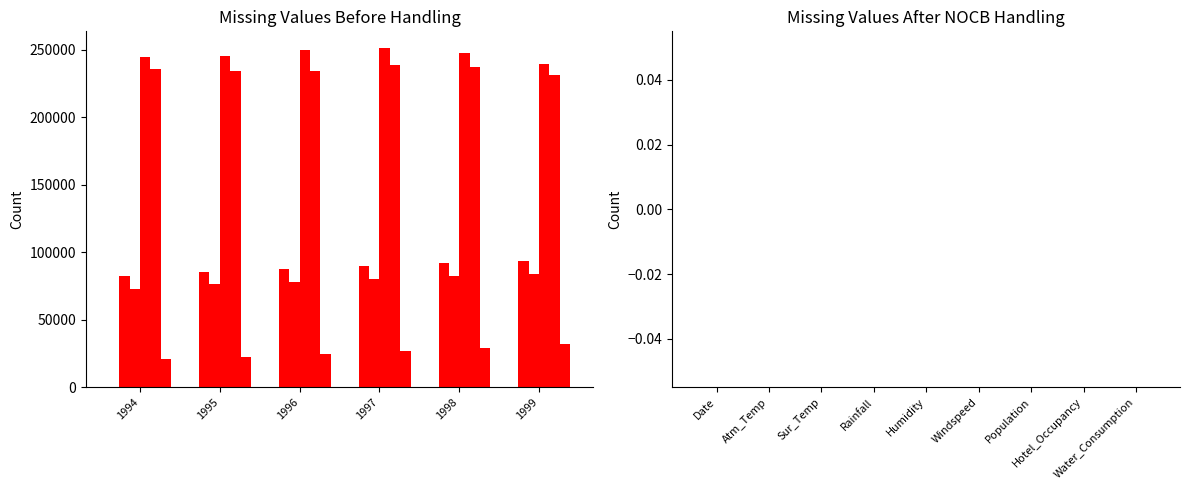

Reading left to right, what are all the values shown in this chart?

Seconde professionnelle: 0	475	511	510	8	10
Première professionnelle: 82601	85222	87733	89964	92040	93706
Terminale professionnelle: 73176	76783	78264	80063	82521	83706
BEP Seconde: 245061	245551	250191	251194	247811	239358
BEP Terminale: 235990	234605	234312	239035	237650	231584
CAP 1ère année: 21013	22799	24648	26968	29274	32258